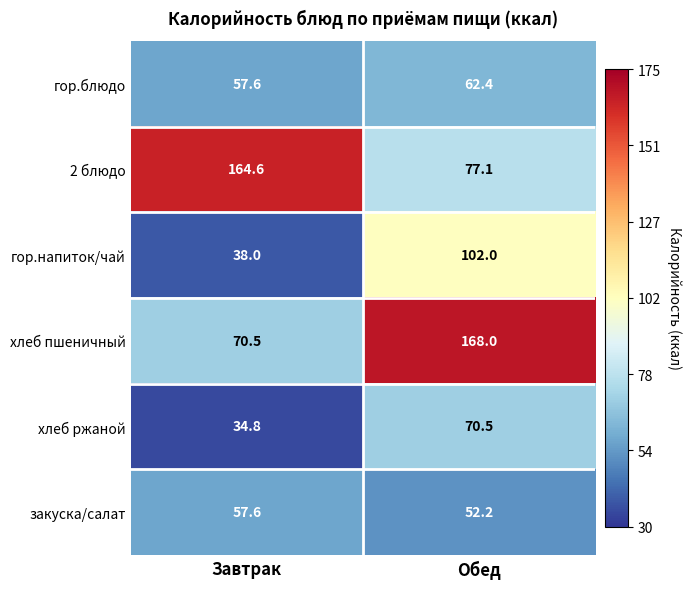

Which series has the largest total across all categories?

2 блюдо